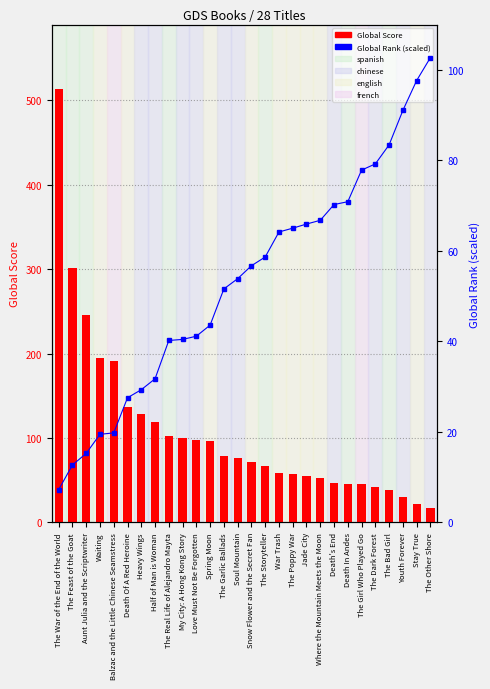

At which category is the sum across all series the highest?

The War of the End of the World